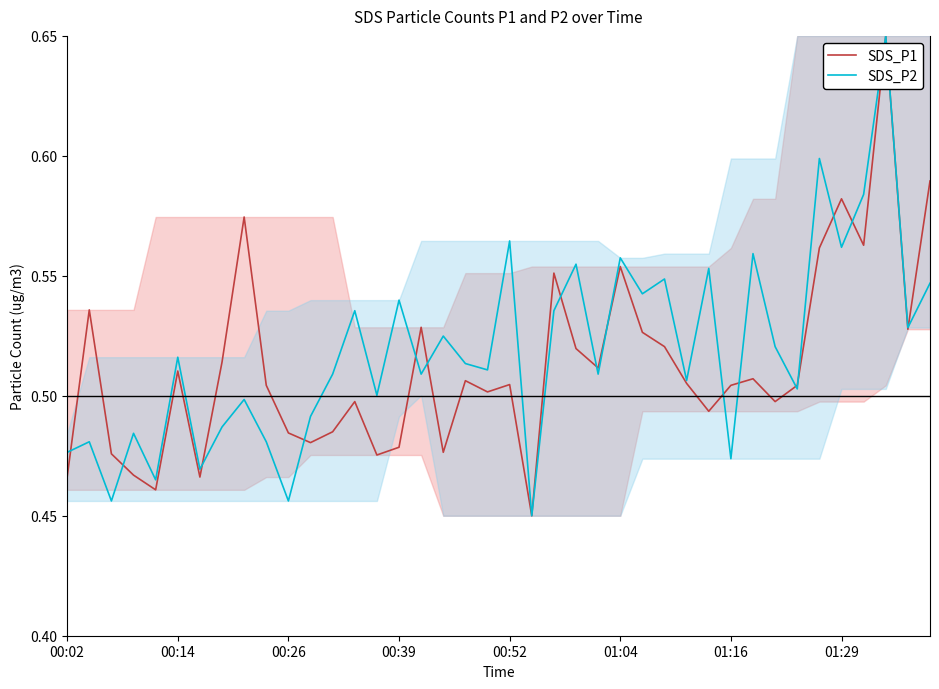

What is the difference between the maximum and minimum values in the SDS_P2 series?

0.2